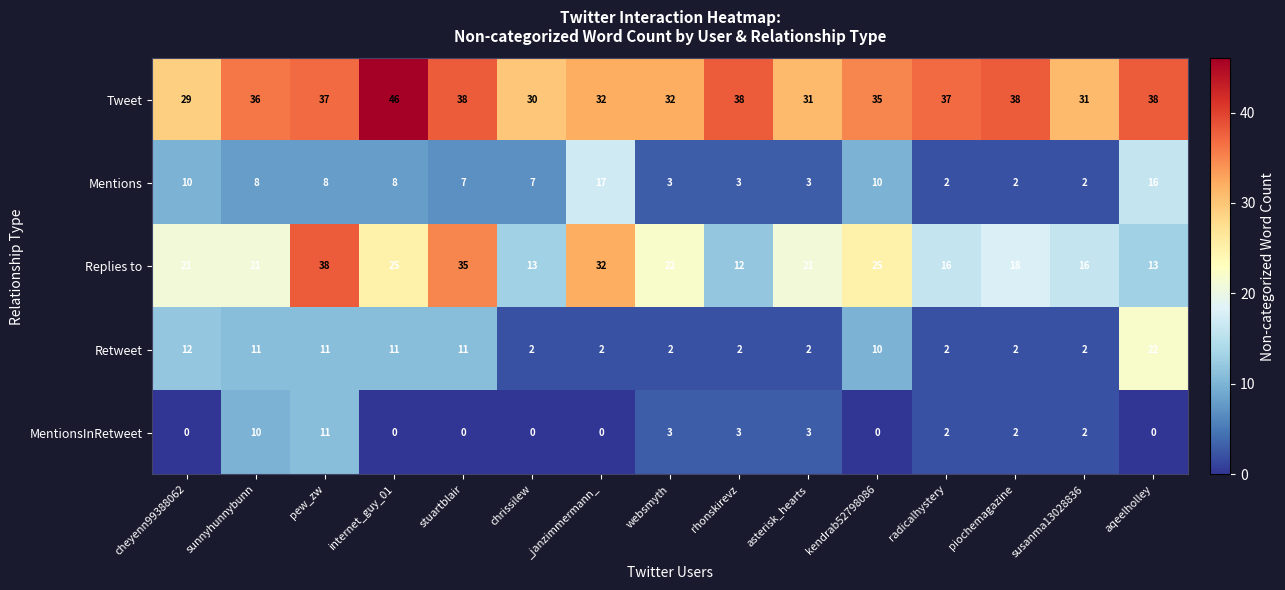

At which label does Tweet reach its peak?

internet_guy_01